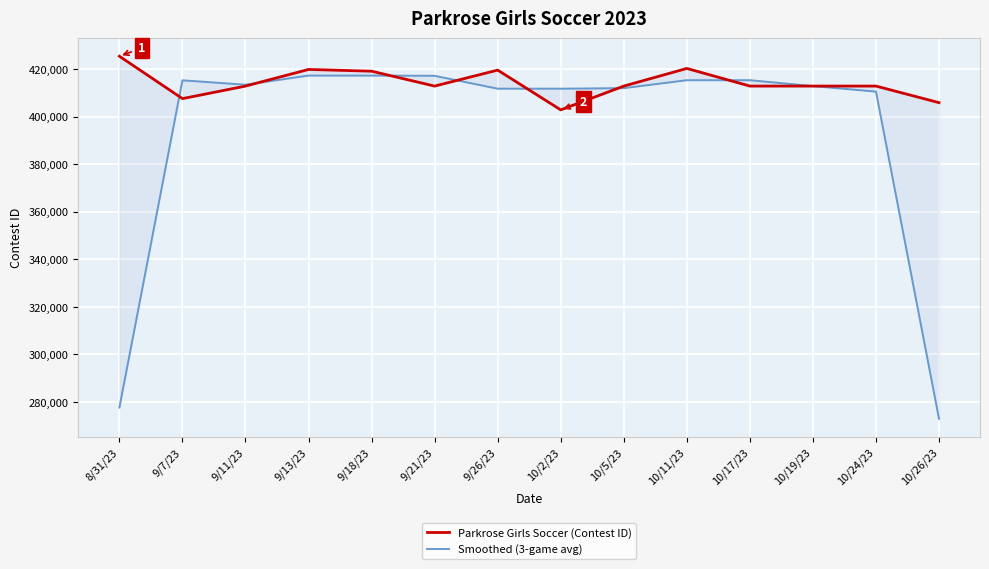

True or false: Parkrose Girls Soccer (Contest ID) and Smoothed (3-game avg) cross at least once.

True